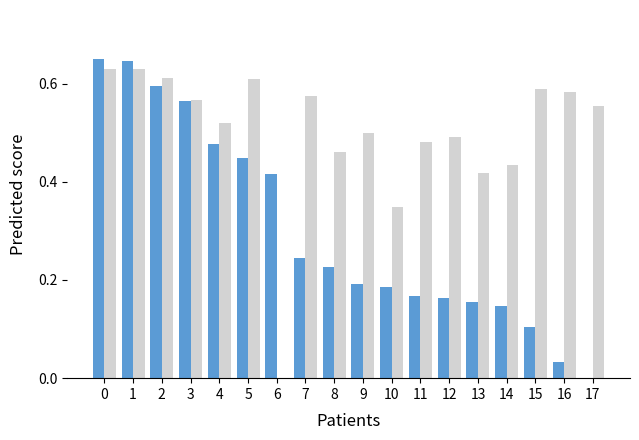

What is the total value across all series at 5?

1.1